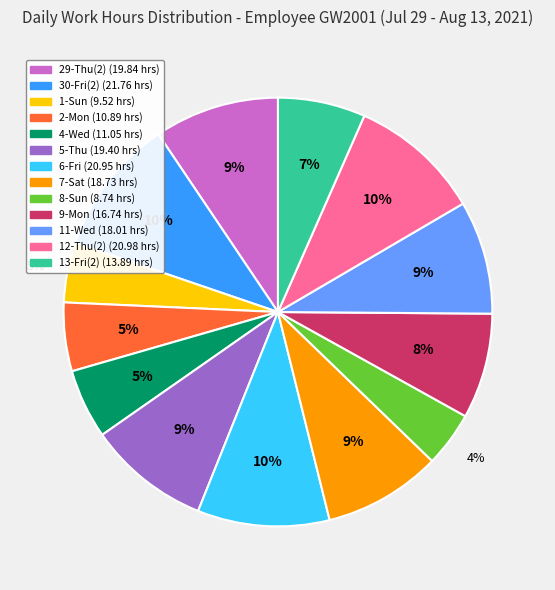

True or false: 13-Fri(2) accounts for 7% of the total.

True